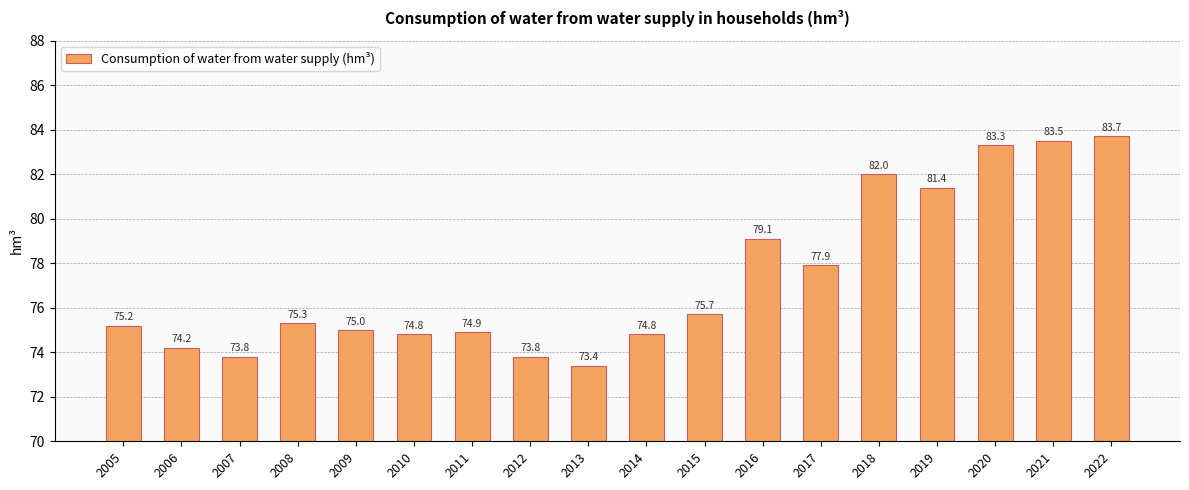

What is the difference between the maximum and minimum values?

10.3